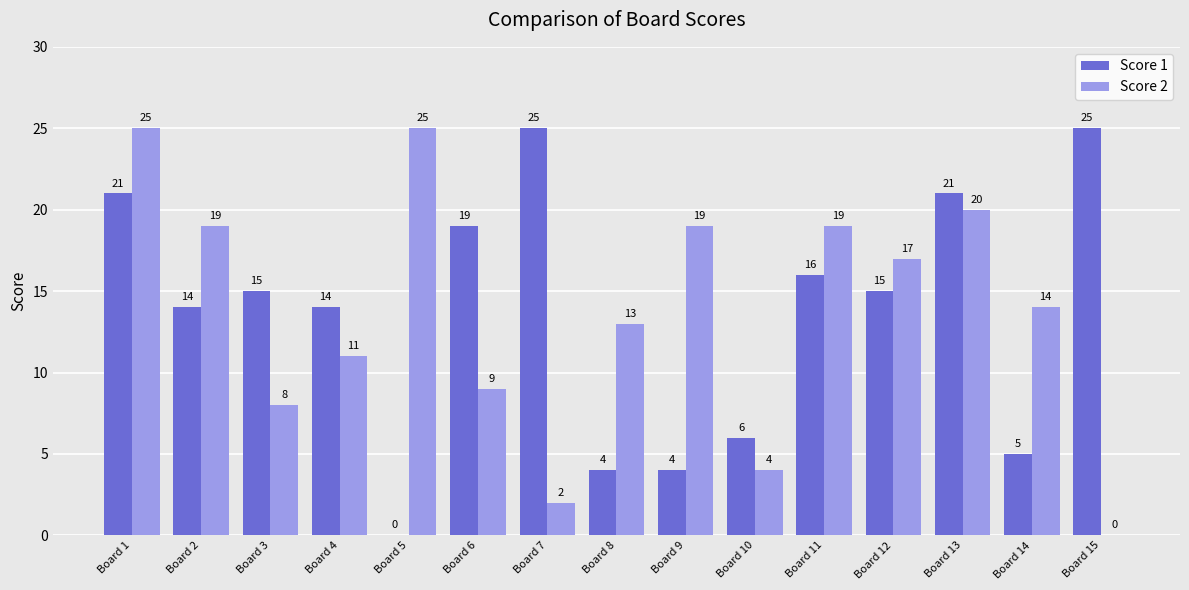

What is the sum of the Score 2 values at Board 3 and Board 1?

33